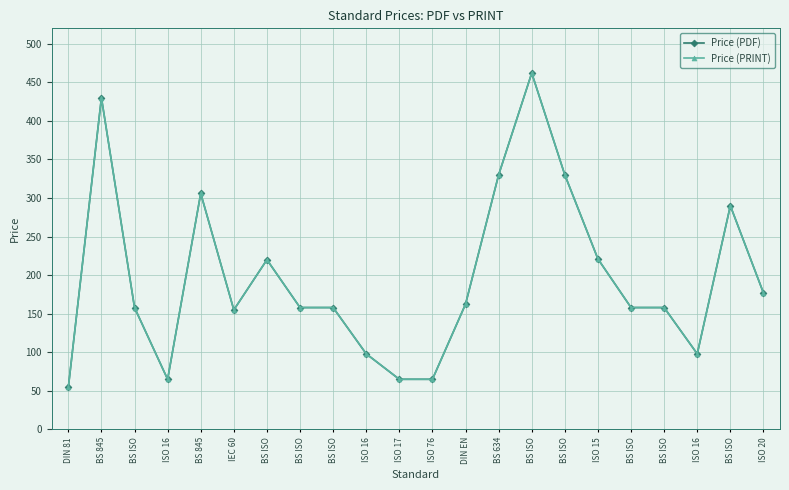

Which category has the lowest value in the Price (PDF) series?

DIN 81